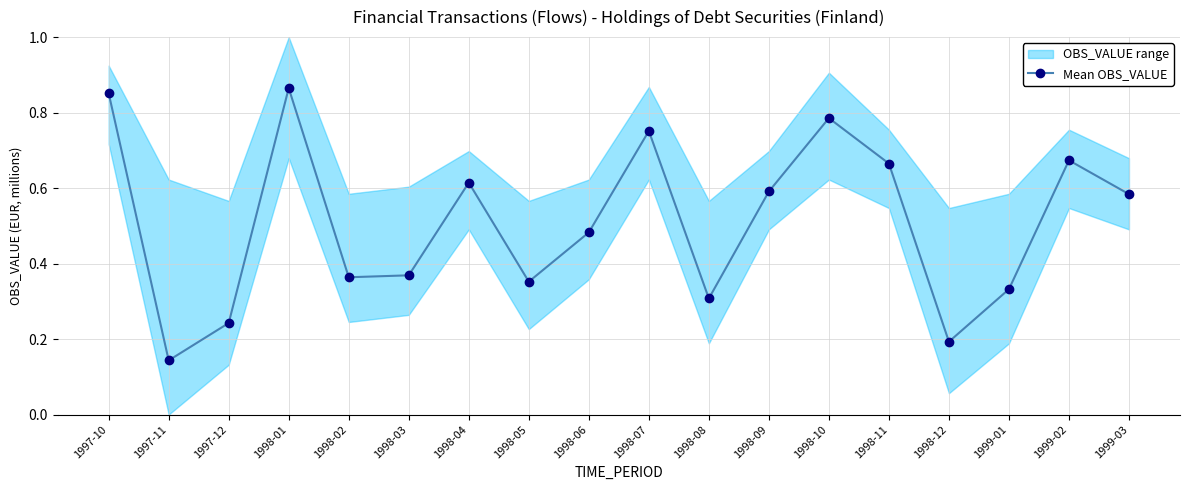

Rank the categories by value from lowest to highest.

1997-11, 1998-12, 1997-12, 1998-08, 1999-01, 1998-05, 1998-02, 1998-03, 1998-06, 1999-03, 1998-09, 1998-04, 1998-11, 1999-02, 1998-07, 1998-10, 1997-10, 1998-01